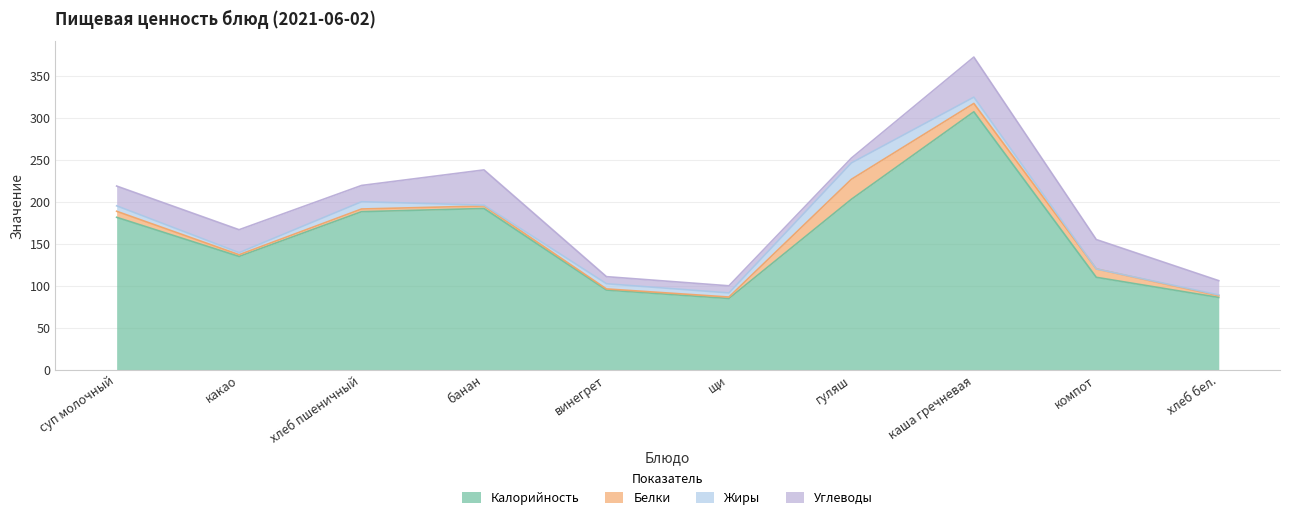

How many interior local valleys does the Белки series have?

3